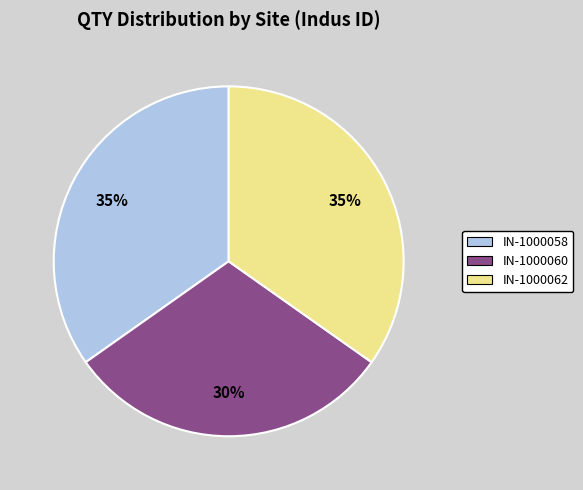

To the nearest percent, what portion does IN-1000060 represent?

30%